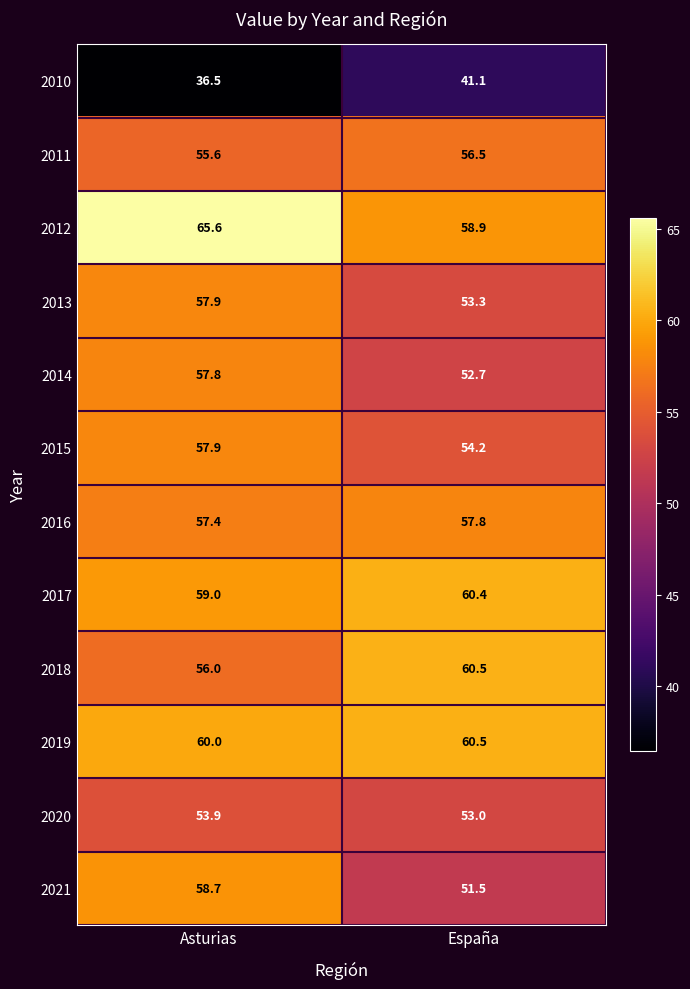

List the labels in order of 2019 value, smallest first.

Asturias, España